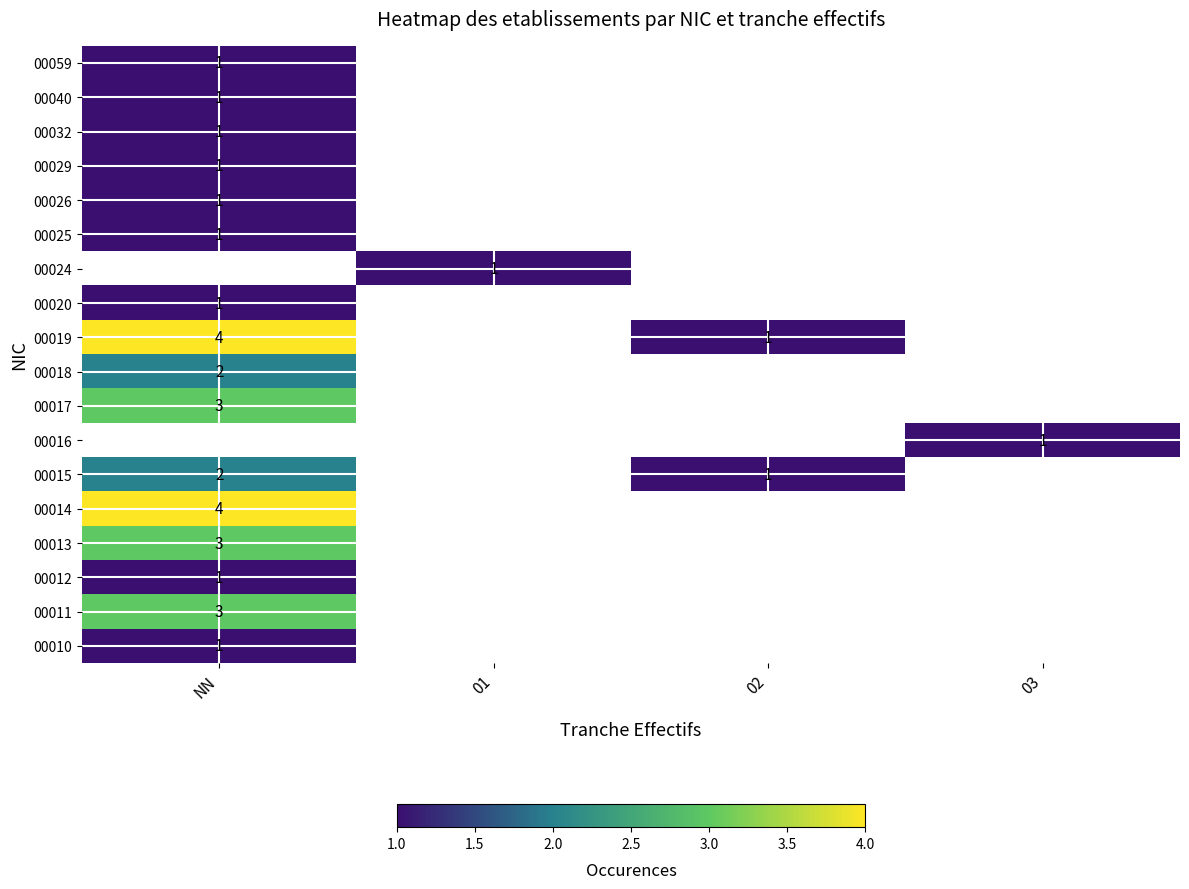

True or false: 00032 has a value of 1 at NN.

True